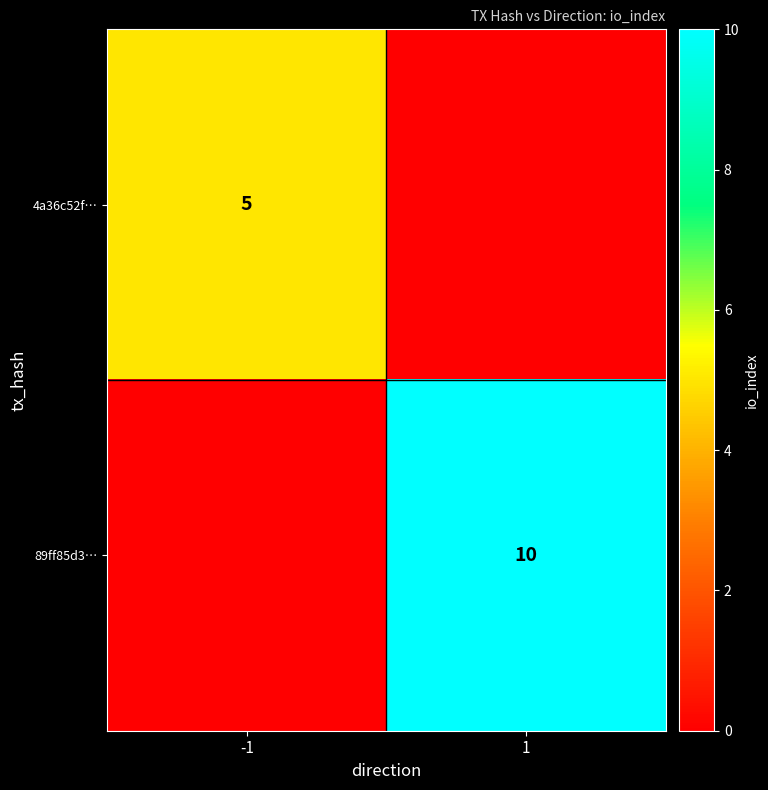

True or false: 4a36c52f… has a value of 5 at -1.

True